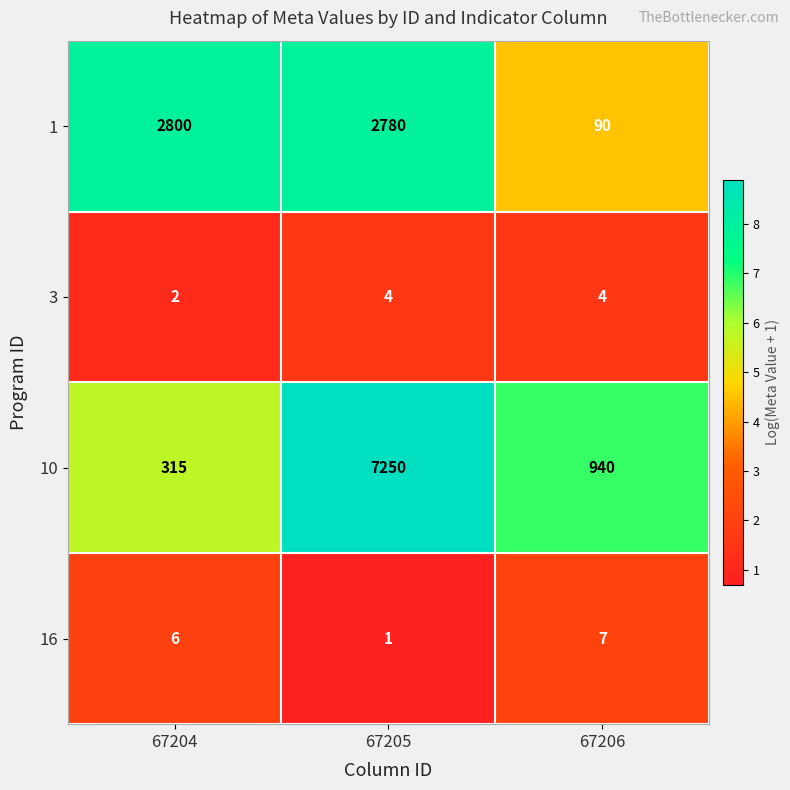

The 1 series shows 2780 at 67205. True or false?

True